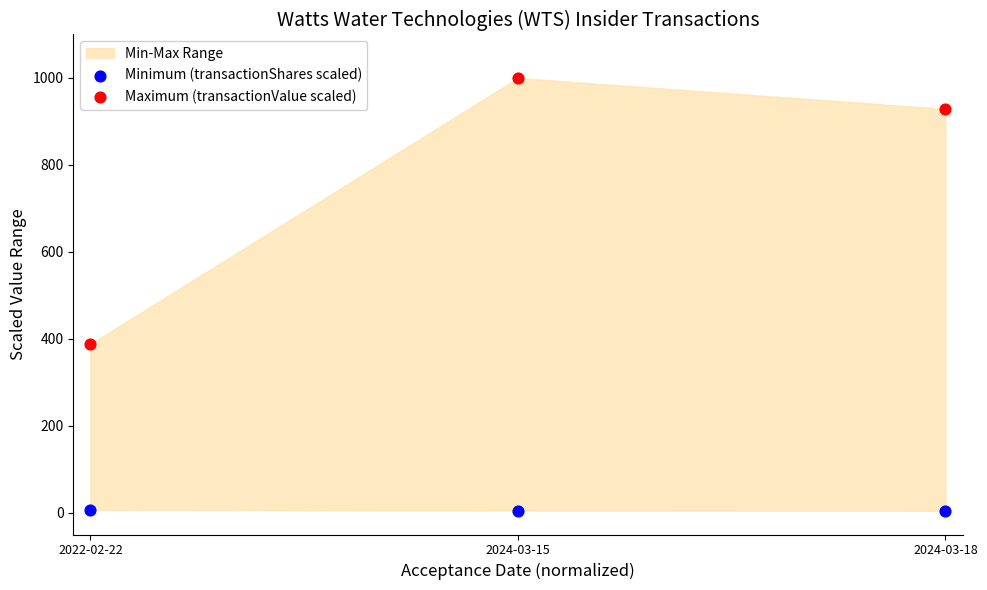

Which series has the widest spread of Y values?

Maximum (transactionValue scaled)